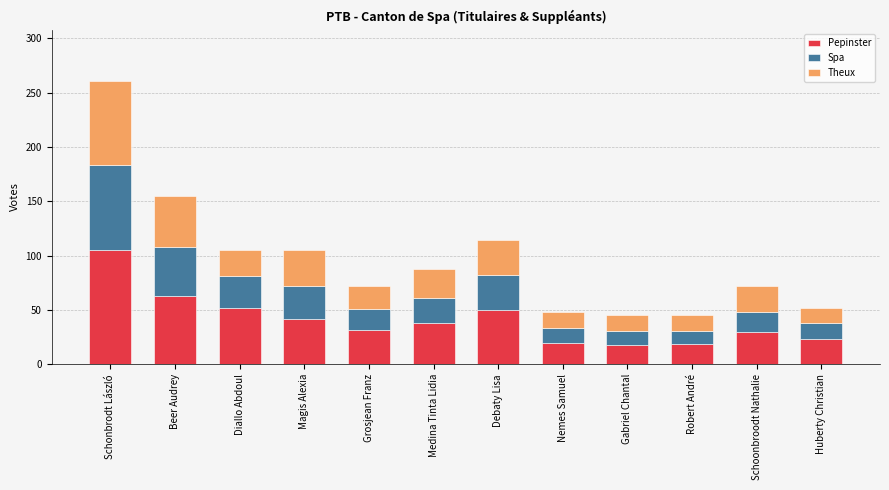

At which category is the sum across all series the highest?

Schonbrodt László